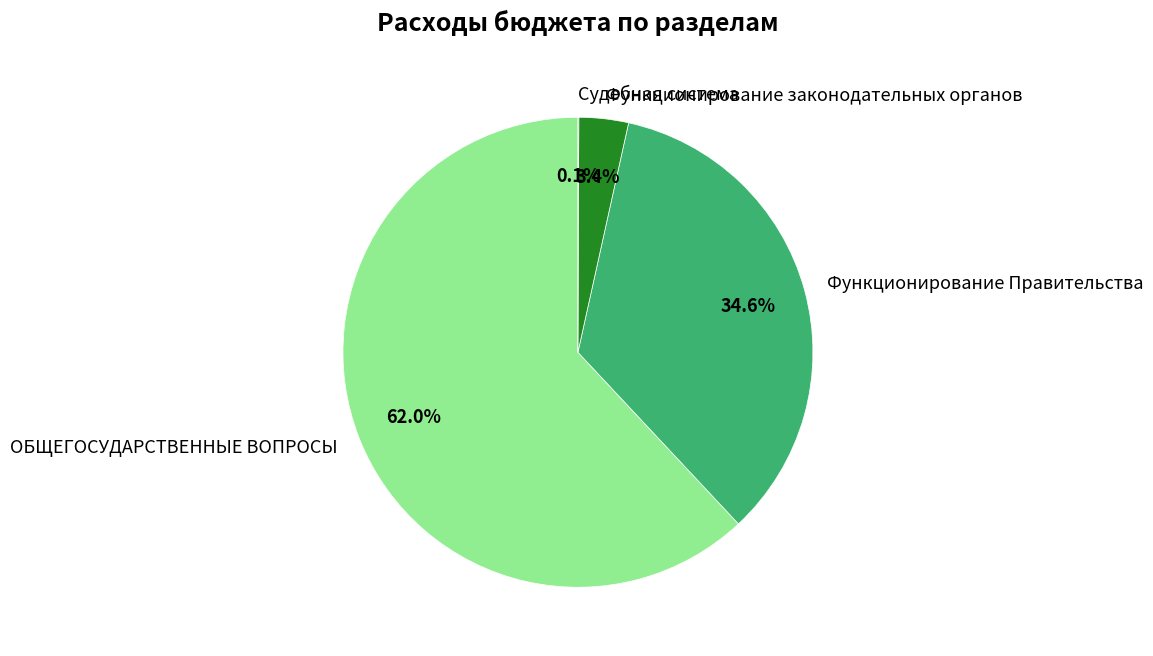

Which has a higher value, ОБЩЕГОСУДАРСТВЕННЫЕ ВОПРОСЫ or Функционирование Правительства?

ОБЩЕГОСУДАРСТВЕННЫЕ ВОПРОСЫ